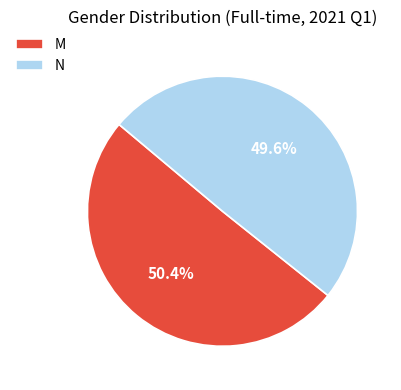

How much of the chart is everything except M?

49.6%